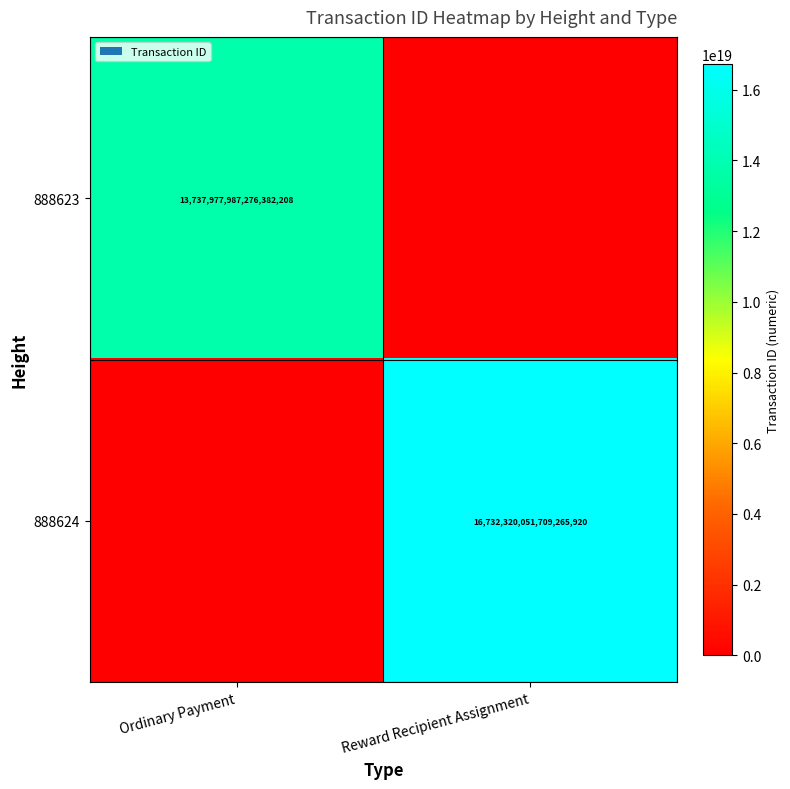

At which category is the sum across all series the highest?

Reward Recipient Assignment